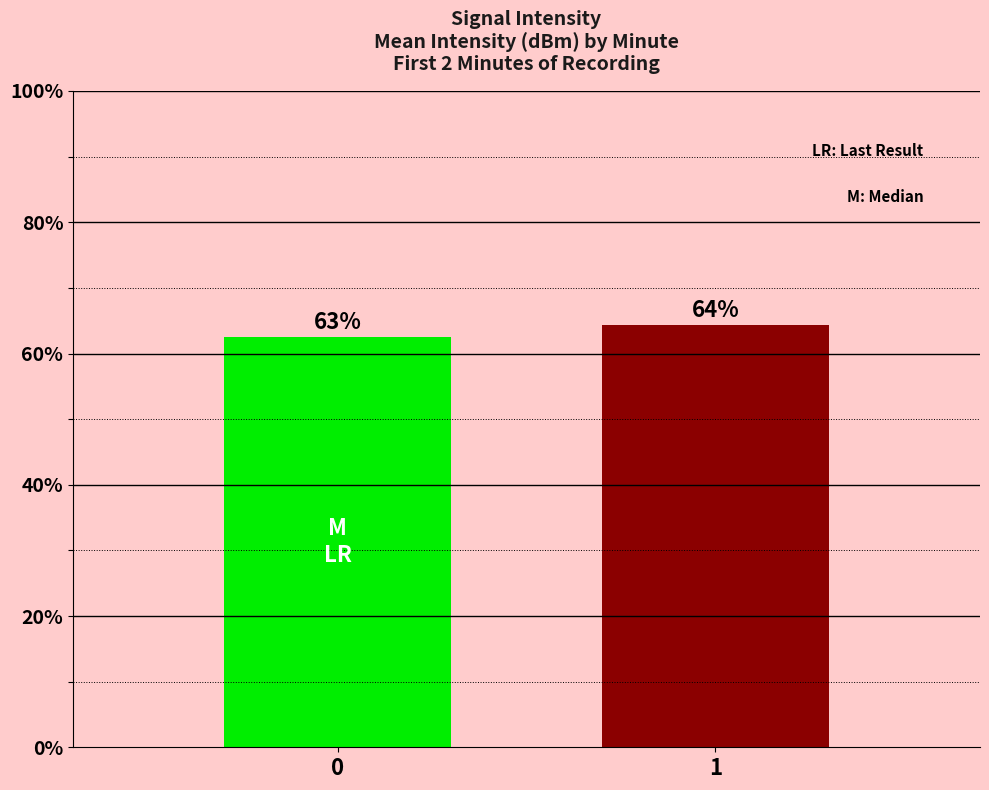

Does the chart contain any negative values?

No